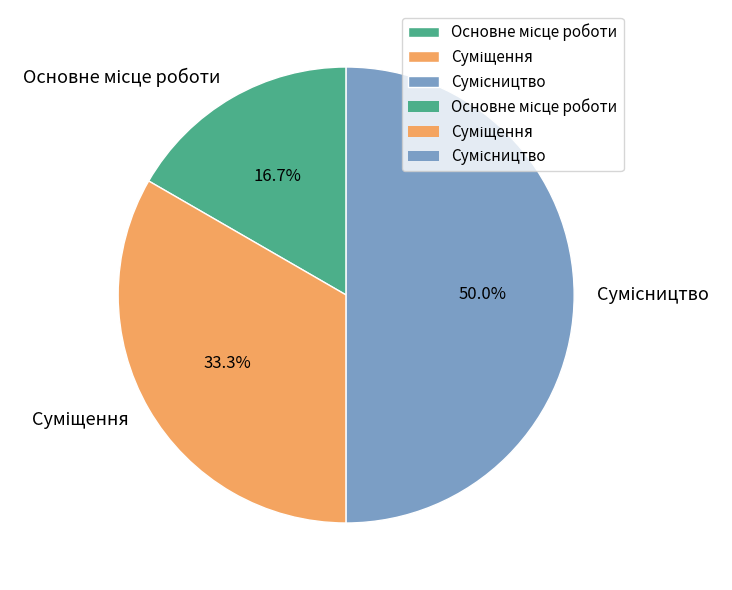

Rank the categories by value from lowest to highest.

Основне місце роботи, Суміщення, Сумісництво